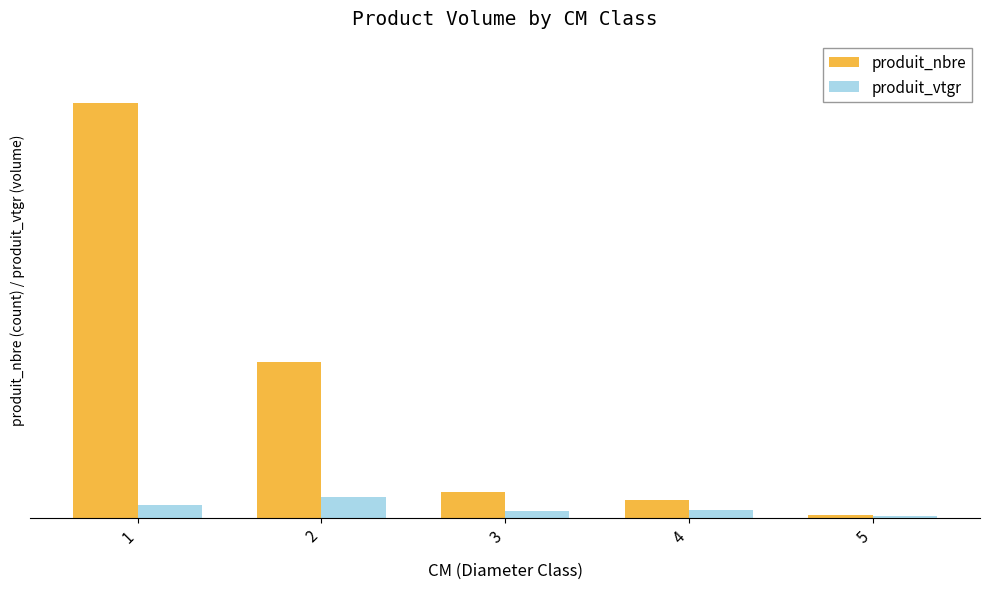

Which series has the largest range (max minus min)?

produit_nbre